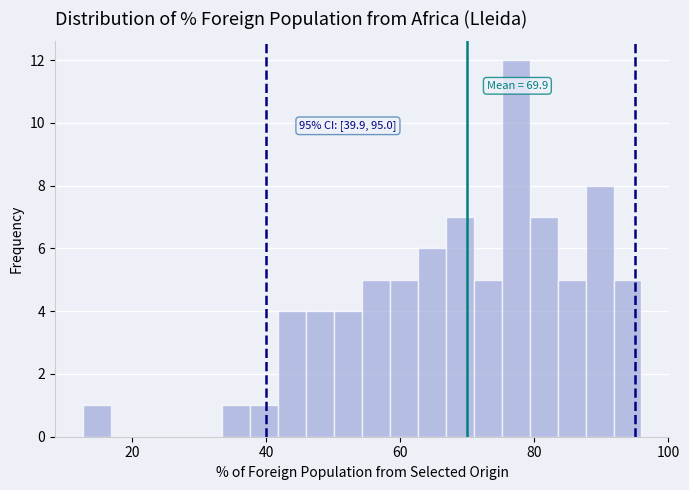

Around what value on the x-axis is the tallest bar? Give the approximate position of its centre, as read against the axis.

78